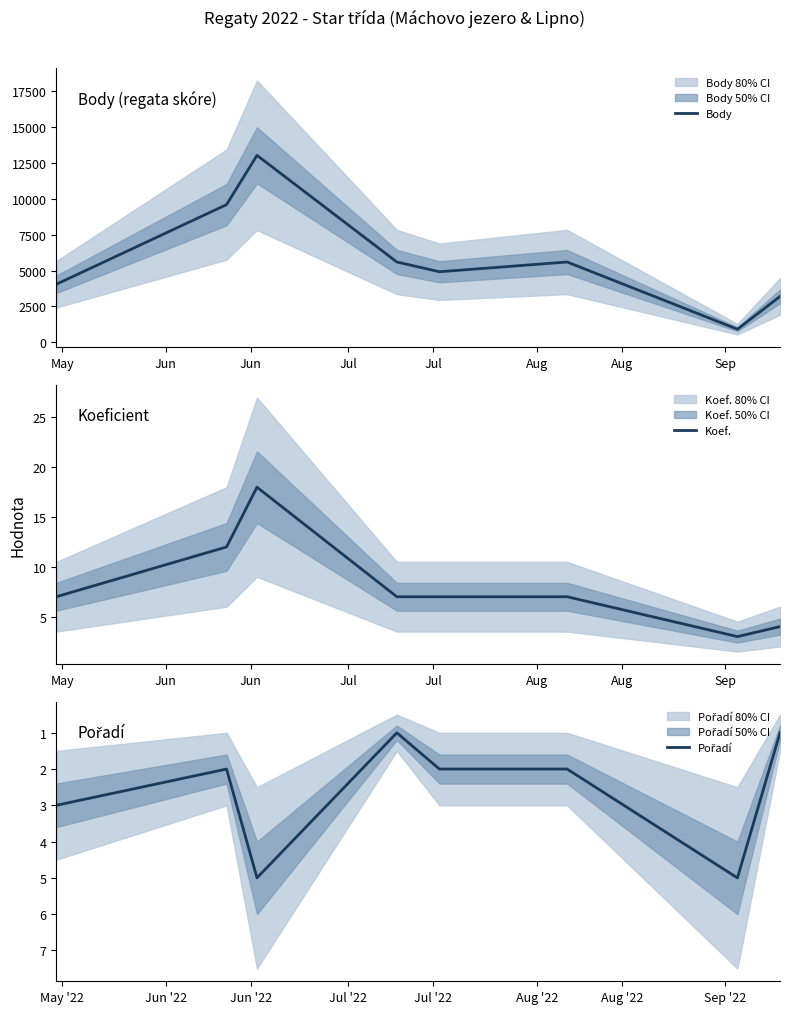

What is the minimum value for Body?

915